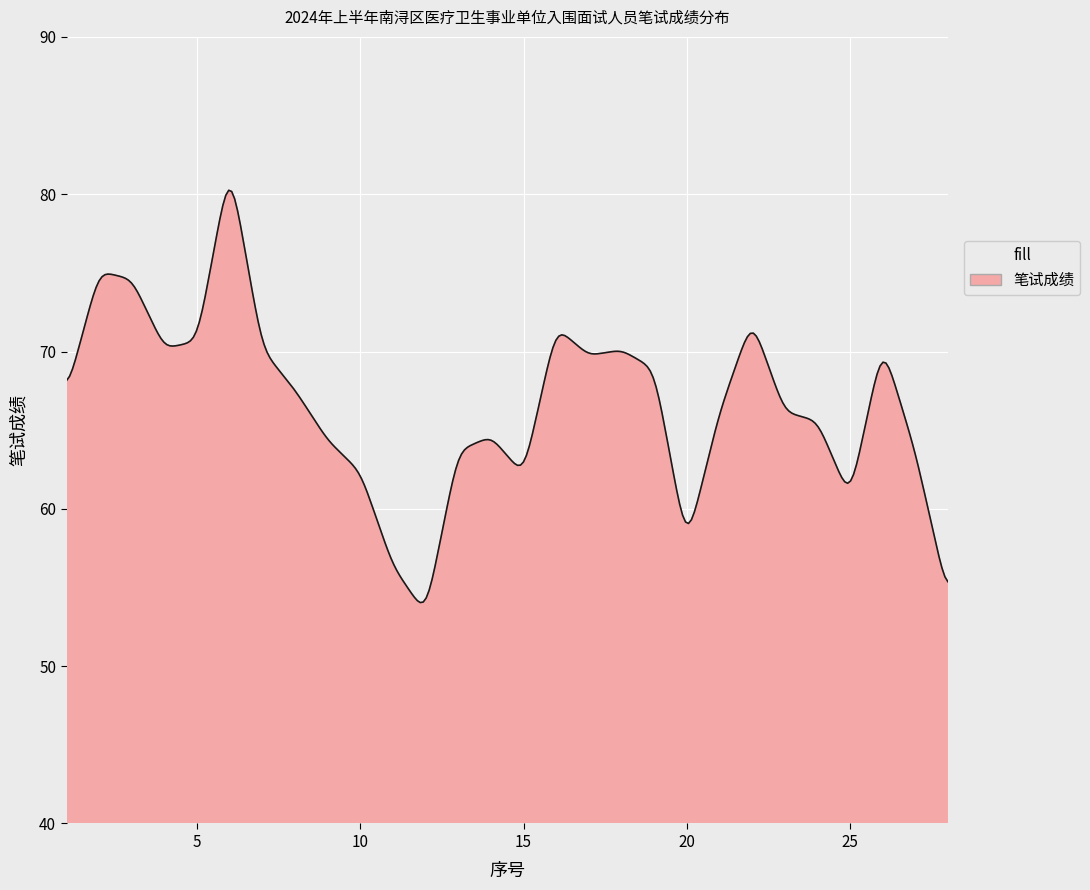

What is the greatest value displayed?

80.2